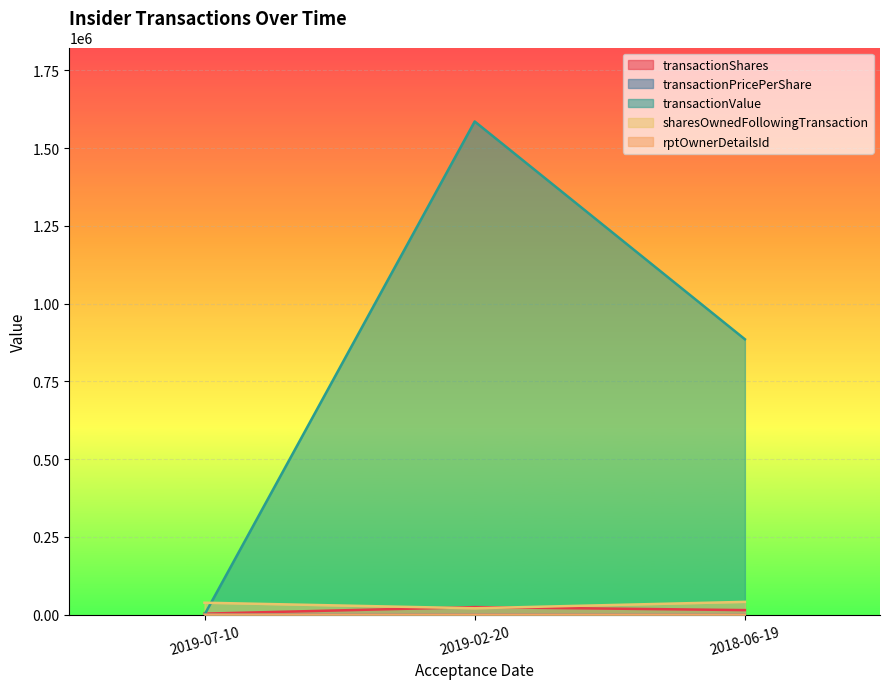

What is the label of the 3rd point from the left?

2018-06-19